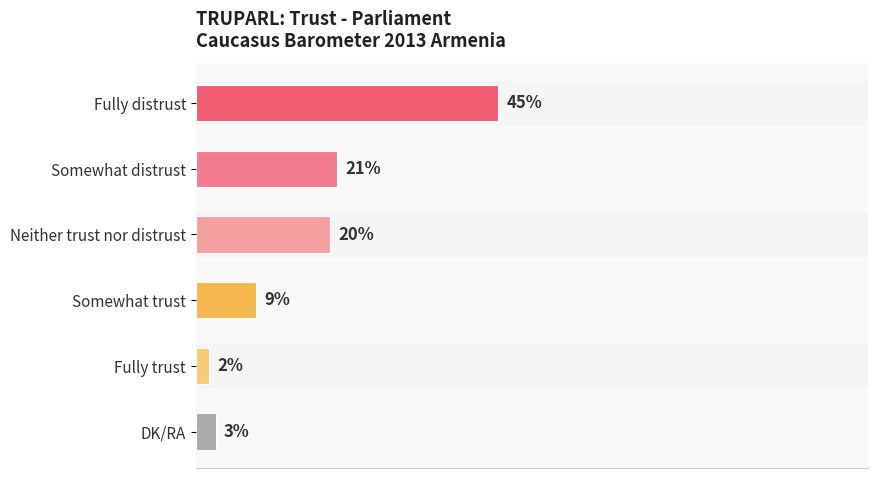

Which has a higher value, Somewhat distrust or DK/RA?

Somewhat distrust